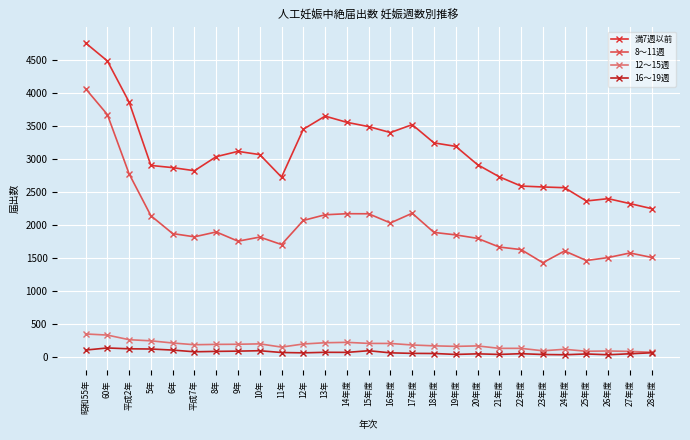

What position from the right is 昭和55年?

27